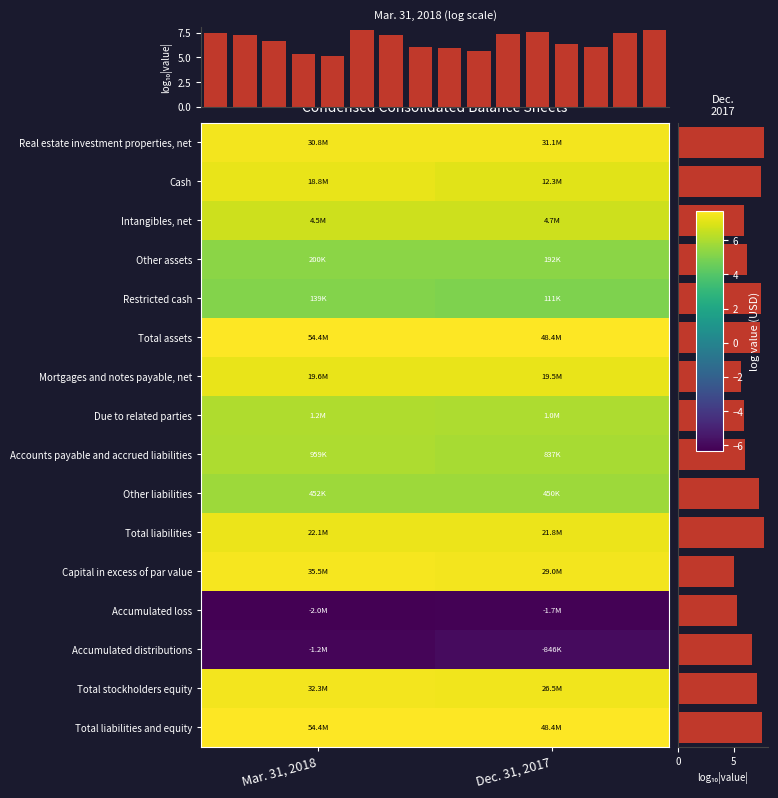

Reading left to right, extract all data points from this chart.

Real estate investment properties, net: Mar. 31, 2018=7.5	Dec. 31, 2017=7.5
Cash: Mar. 31, 2018=7.3	Dec. 31, 2017=7.1
Intangibles, net: Mar. 31, 2018=6.6	Dec. 31, 2017=6.7
Other assets: Mar. 31, 2018=5.3	Dec. 31, 2017=5.3
Restricted cash: Mar. 31, 2018=5.1	Dec. 31, 2017=5.0
Total assets: Mar. 31, 2018=7.7	Dec. 31, 2017=7.7
Mortgages and notes payable, net: Mar. 31, 2018=7.3	Dec. 31, 2017=7.3
Due to related parties: Mar. 31, 2018=6.1	Dec. 31, 2017=6.0
Accounts payable and accrued liabilities: Mar. 31, 2018=6.0	Dec. 31, 2017=5.9
Other liabilities: Mar. 31, 2018=5.7	Dec. 31, 2017=5.7
Total liabilities: Mar. 31, 2018=7.3	Dec. 31, 2017=7.3
Capital in excess of par value: Mar. 31, 2018=7.6	Dec. 31, 2017=7.5
Accumulated loss: Mar. 31, 2018=-6.3	Dec. 31, 2017=-6.2
Accumulated distributions: Mar. 31, 2018=-6.1	Dec. 31, 2017=-5.9
Total stockholders equity: Mar. 31, 2018=7.5	Dec. 31, 2017=7.4
Total liabilities and equity: Mar. 31, 2018=7.7	Dec. 31, 2017=7.7